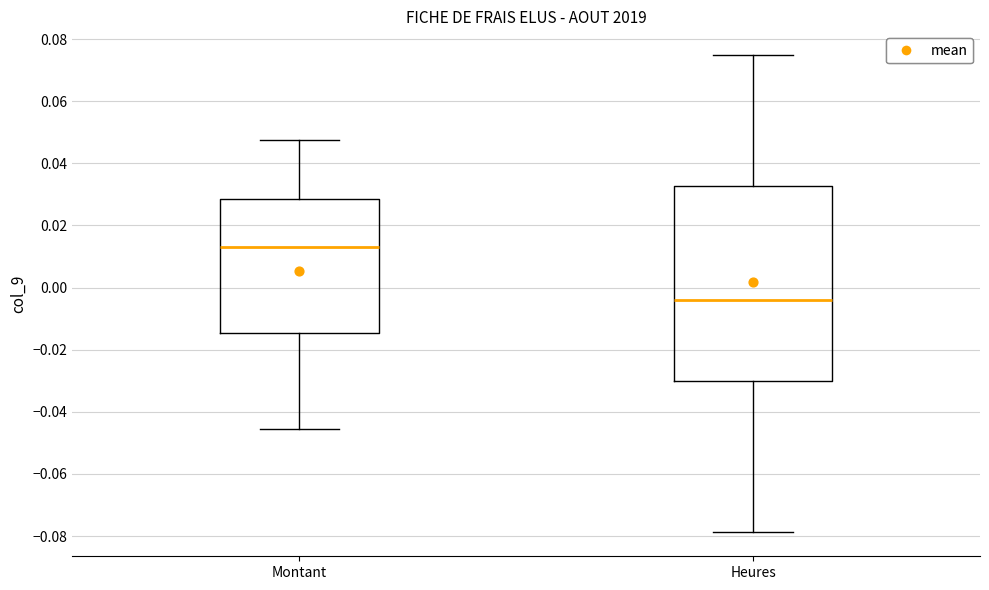

Reading left to right, read every box against the y-axis: the position of its median line, the range the box covers, and the ends of its whiskers. The values are not printed on the chart, so give them approximately, as read against the axis.

Montant: median 0.014, box -0.014 to 0.028, whiskers -0.046 to 0.048
Heures: median -0.004, box -0.030 to 0.032, whiskers -0.078 to 0.074